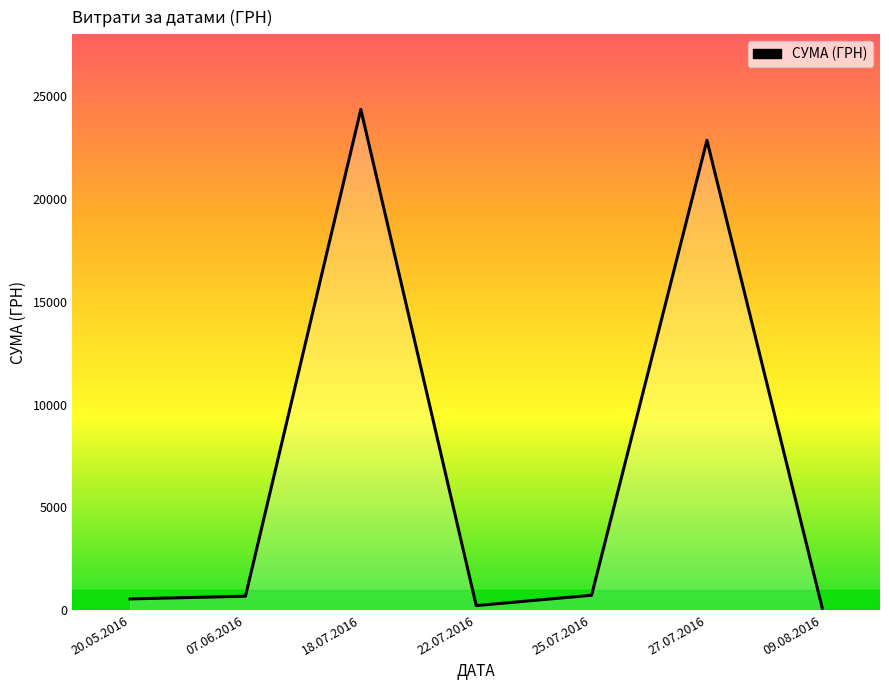

What is the approximate value at 27.07.2016?

22864.0